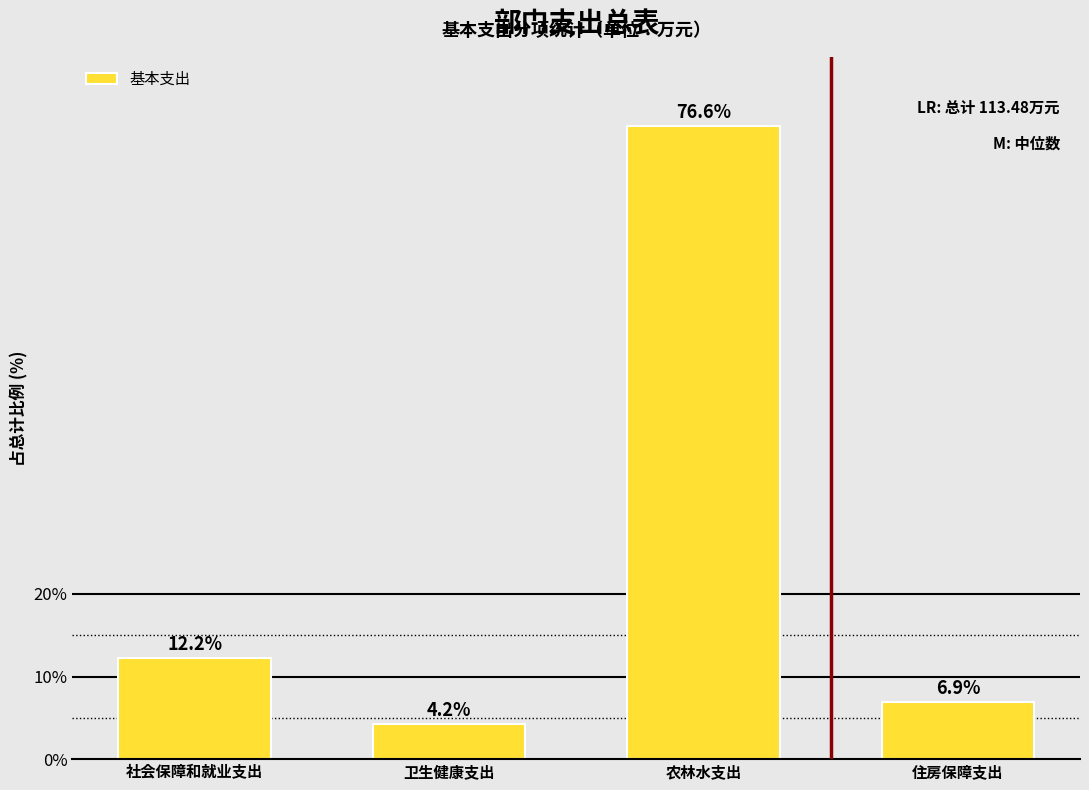

Reading left to right, transcribe all the data shown in this chart.

12.2	4.2	76.6	6.9